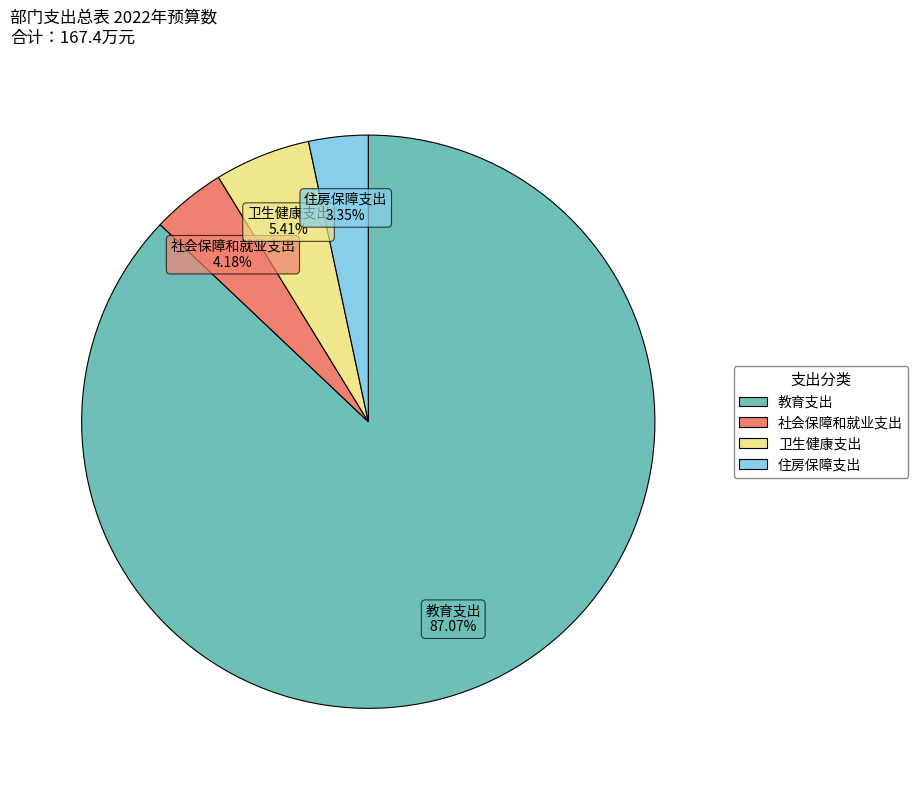

Combined, what portion of the pie is 住房保障支出 and 社会保障和就业支出?

7.5%